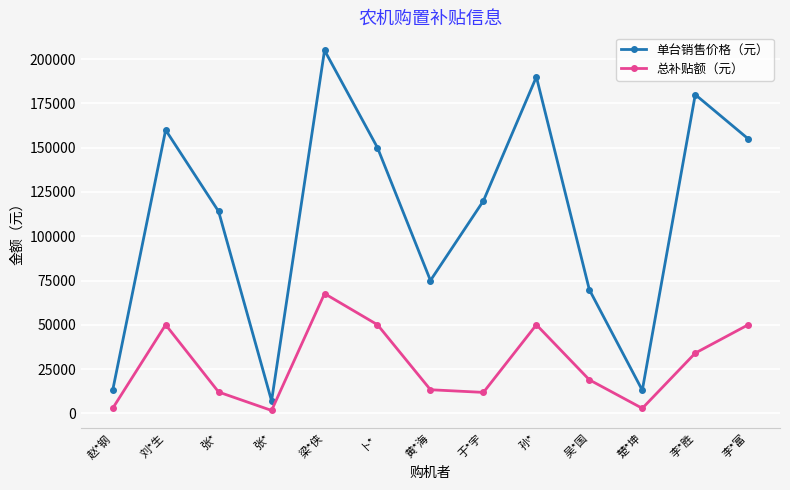

What are all the series names shown in the legend?

单台销售价格（元）, 总补贴额（元）